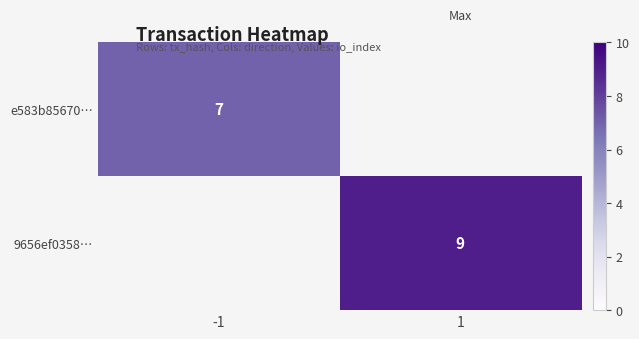

Is it true that 9656ef0358… equals 14.0 at 1?

False